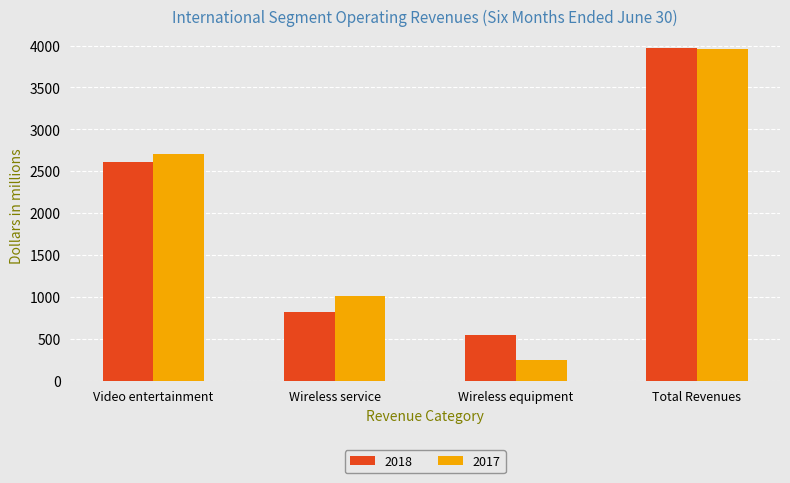

What are all the series names shown in the legend?

2018, 2017